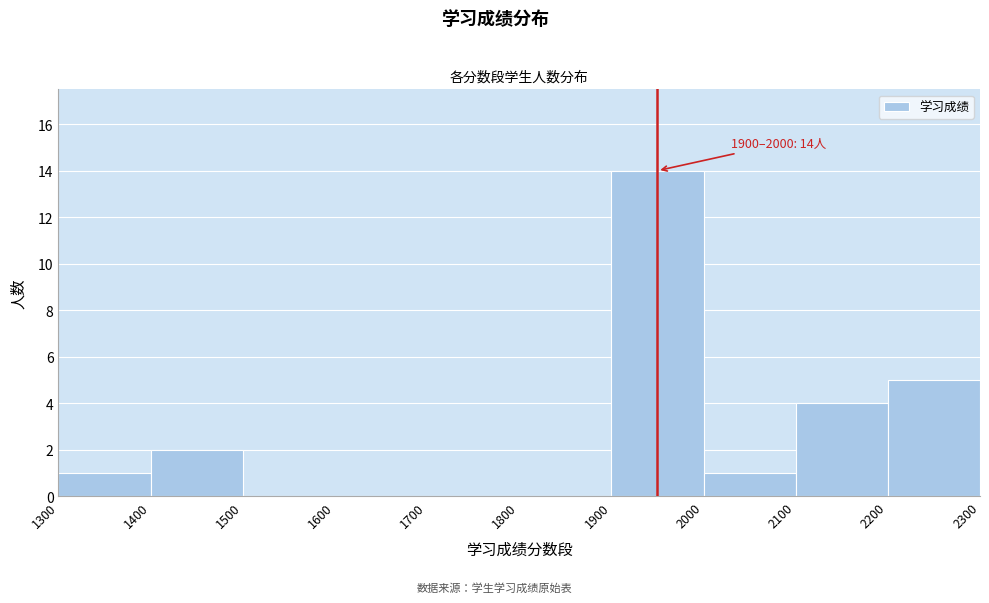

Over which range of the x-axis is the bar tallest?

1900 to 2000